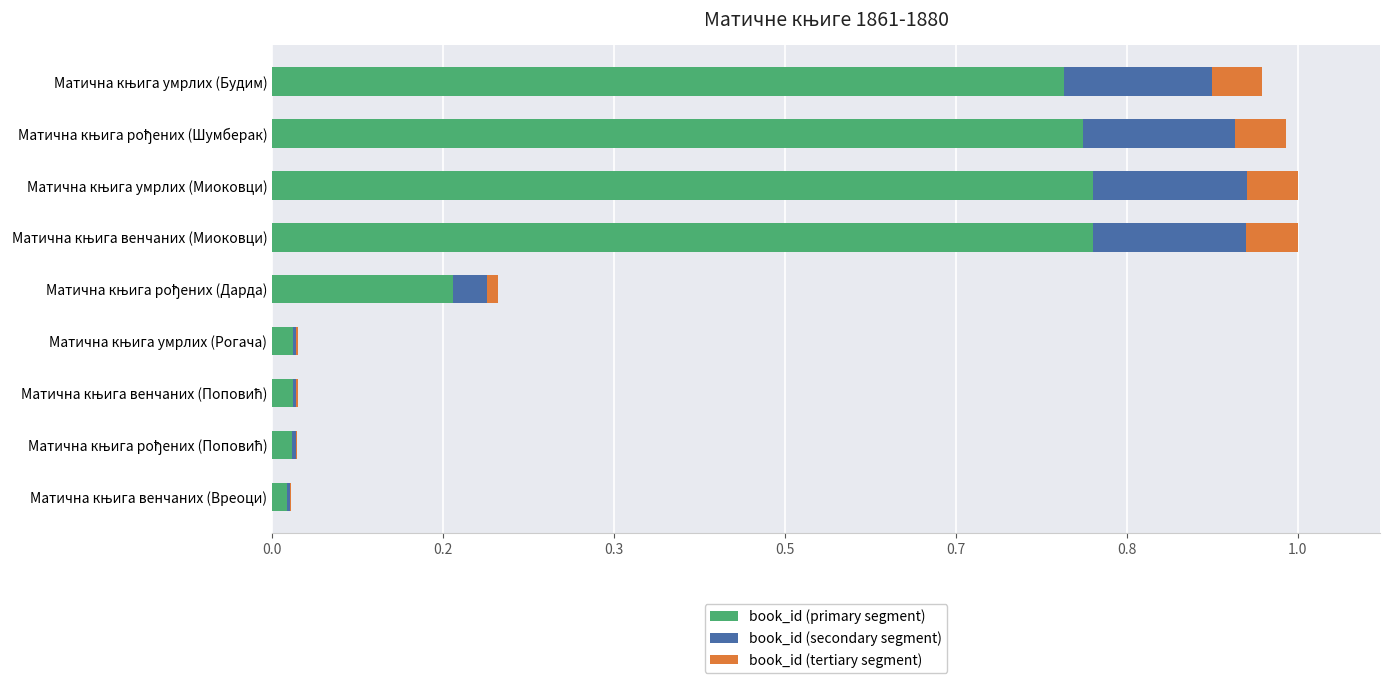

What are all the series names shown in the legend?

book_id (primary segment), book_id (secondary segment), book_id (tertiary segment)